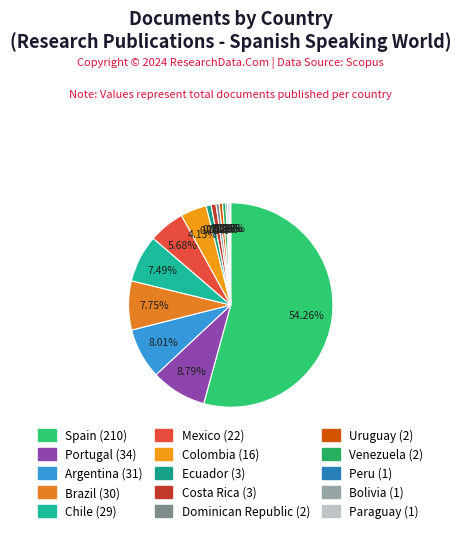

Count the number of slices in the pie.

15